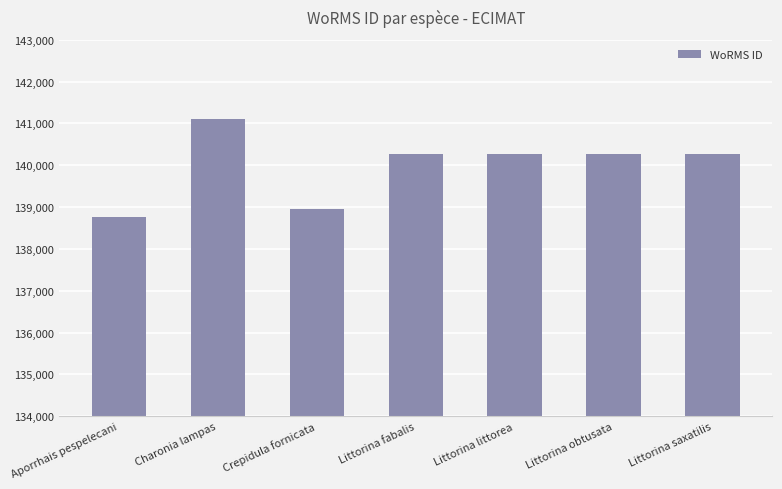

Does the chart contain stacked bars?

No